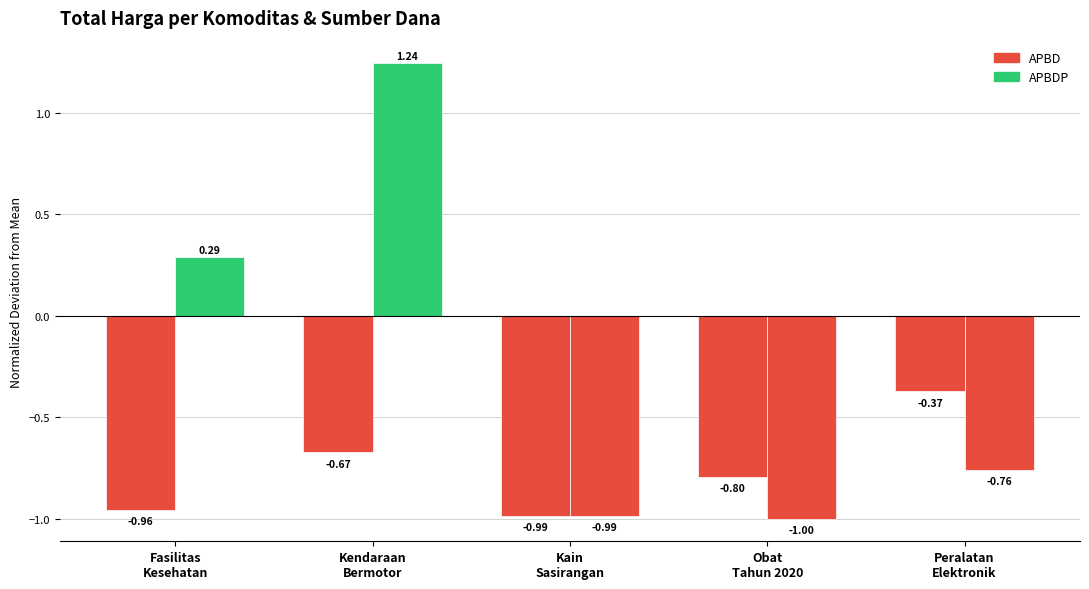

Which series has the largest total across all categories?

APBDP